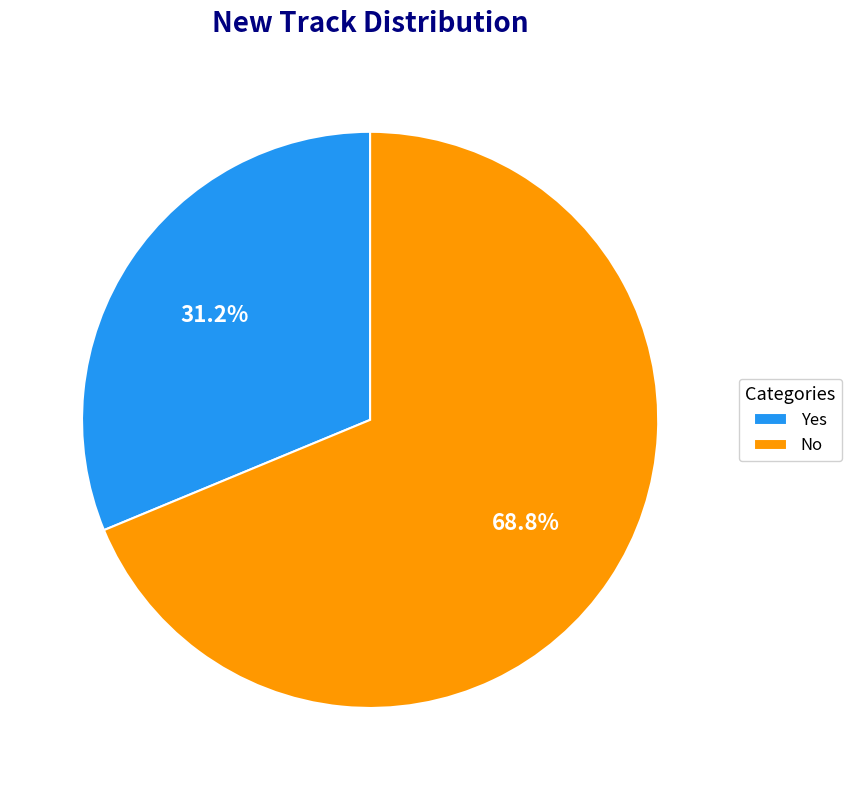

True or false: No accounts for 69% of the total.

True